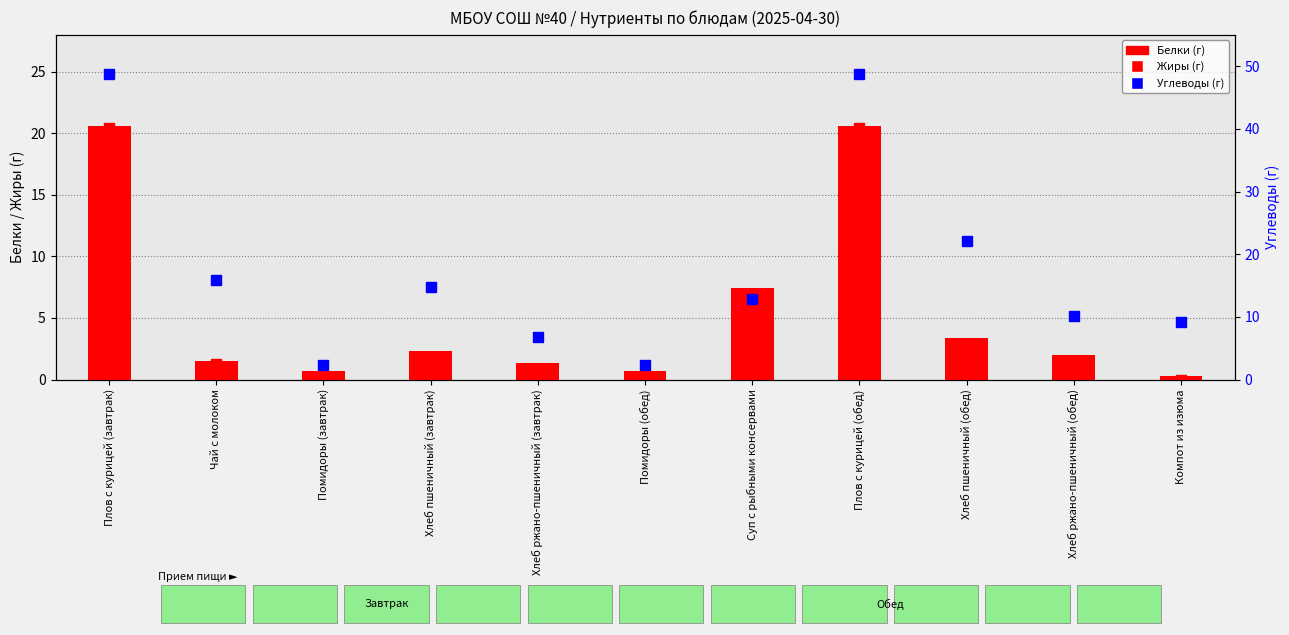

Which series has the largest range (max minus min)?

Углеводы